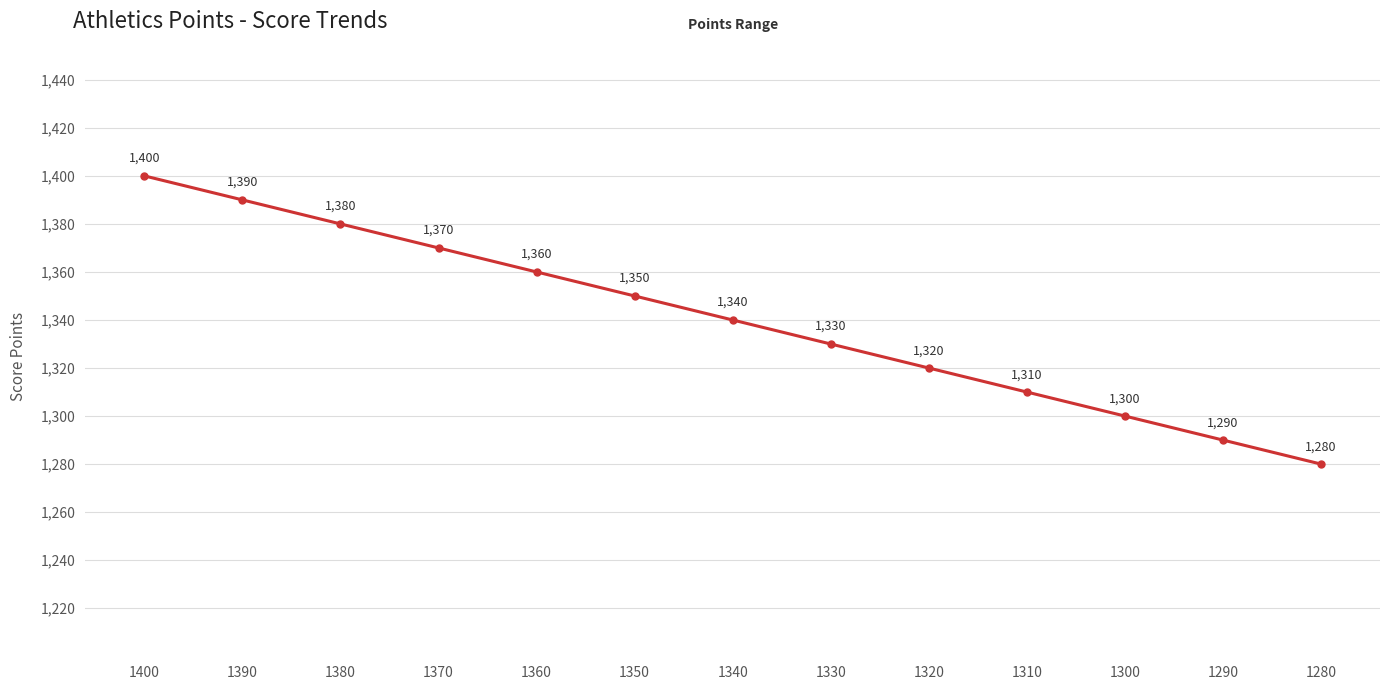

At which label is the value closest to 1340?

1340